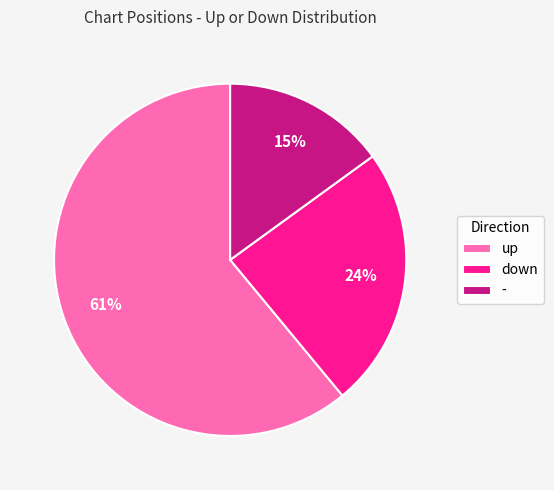

Which category has the biggest portion of the pie?

up